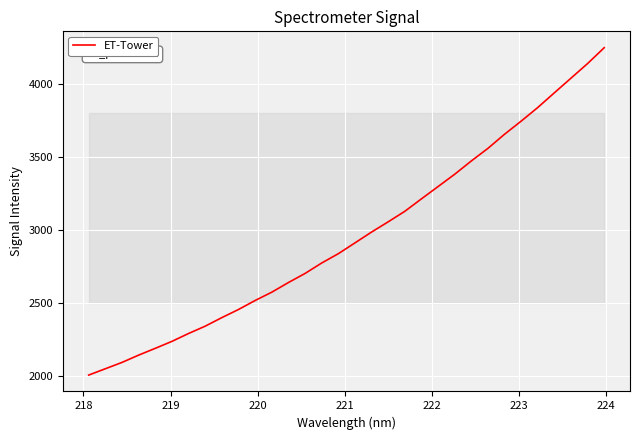

What is the difference between the maximum and minimum values?

2239.5